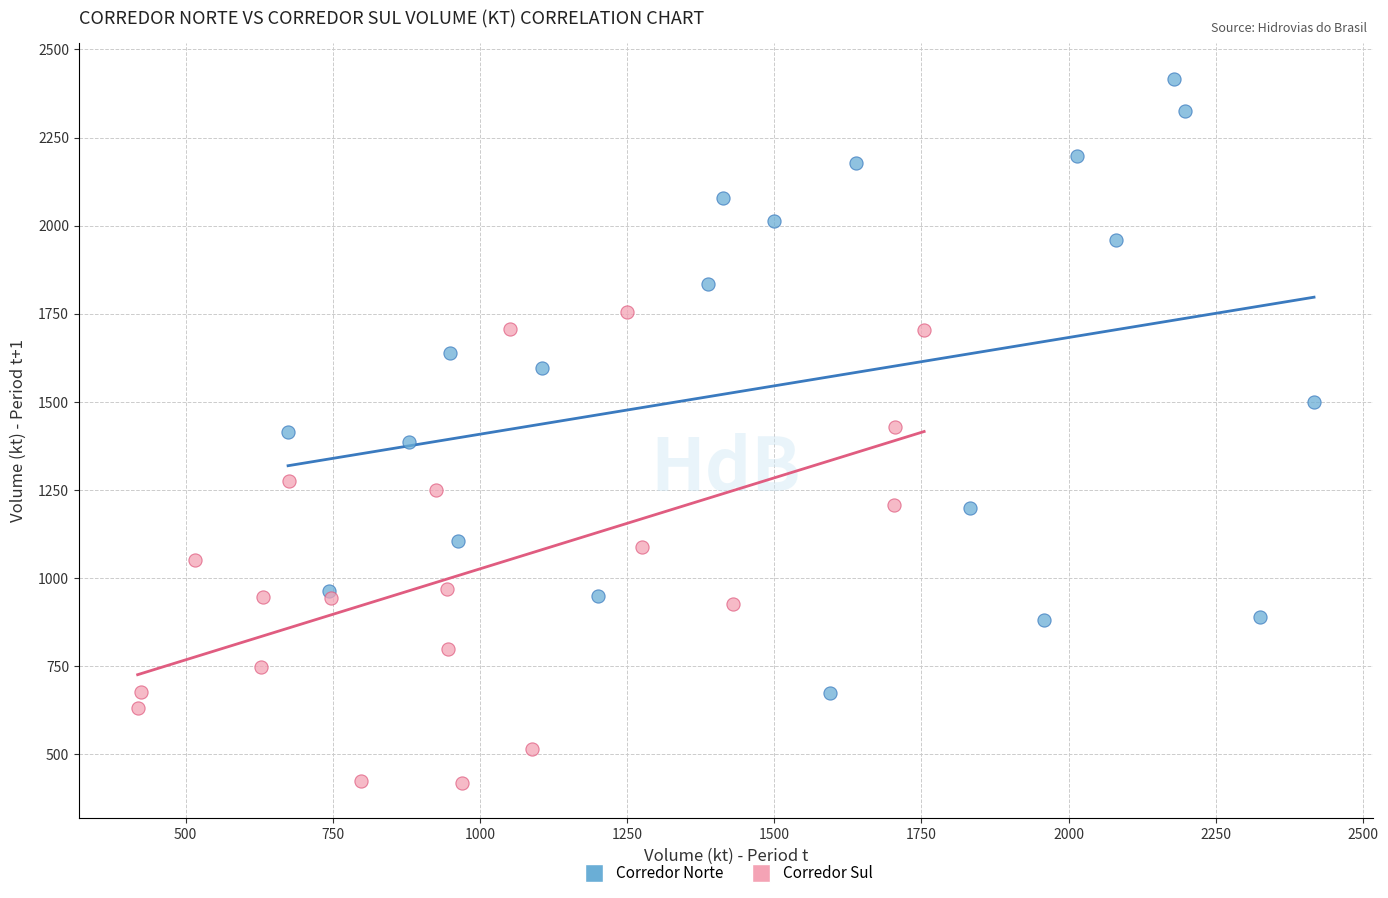

Which series reaches the maximum Y coordinate?

Corredor Norte